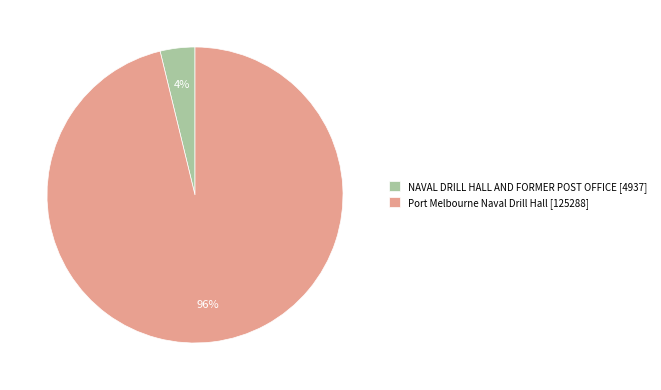

True or false: NAVAL DRILL HALL AND FORMER POST OFFICE accounts for 4% of the total.

True